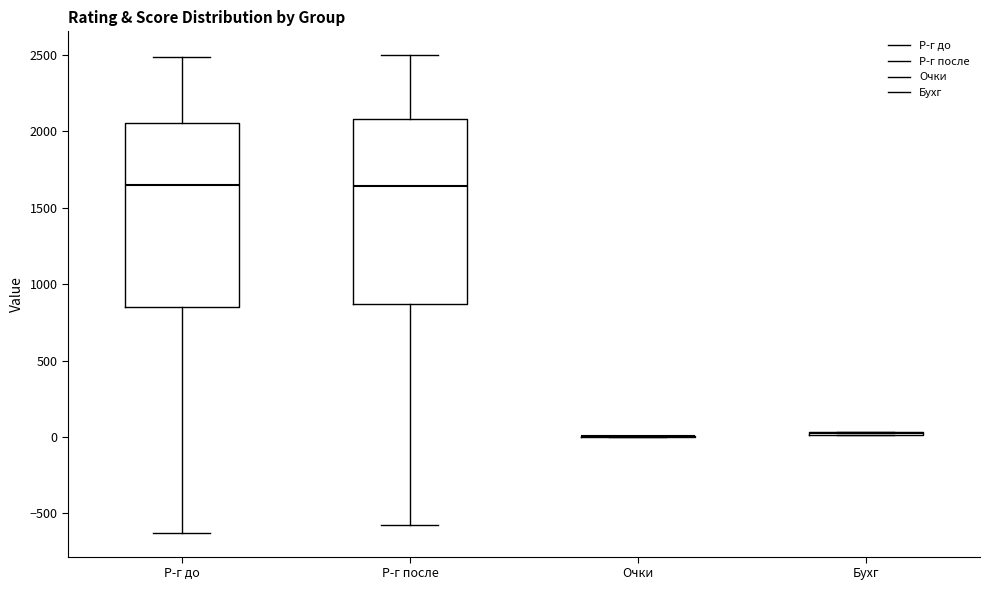

Reading left to right, read every box against the y-axis: the position of its median line, the range the box covers, and the ends of its whiskers. The values are not printed on the chart, so give them approximately, as read against the axis.

Р-г до: median 1650, box 850 to 2050, whiskers -650 to 2500
Р-г после: median 1650, box 850 to 2100, whiskers -600 to 2500
Очки: box collapsed to a line at 0, whiskers 0 to 0
Бухг: box collapsed to a line at 0, whiskers 0 to 50